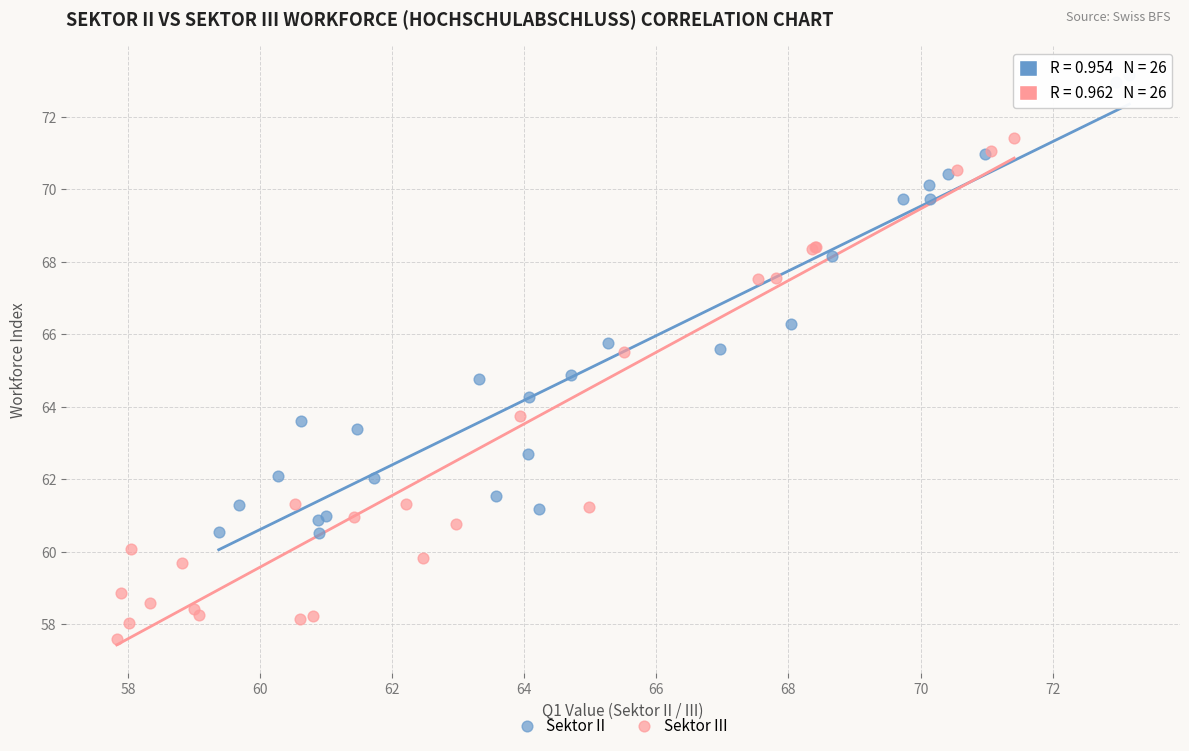

Which series has the widest spread of Y values?

Sektor III